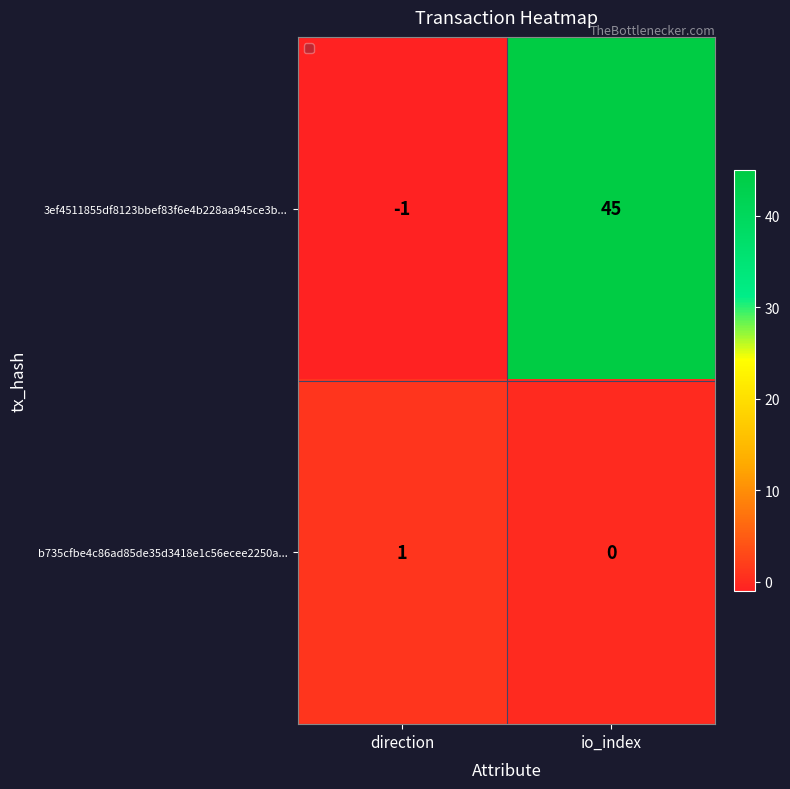

Count the number of categories in the chart.

2